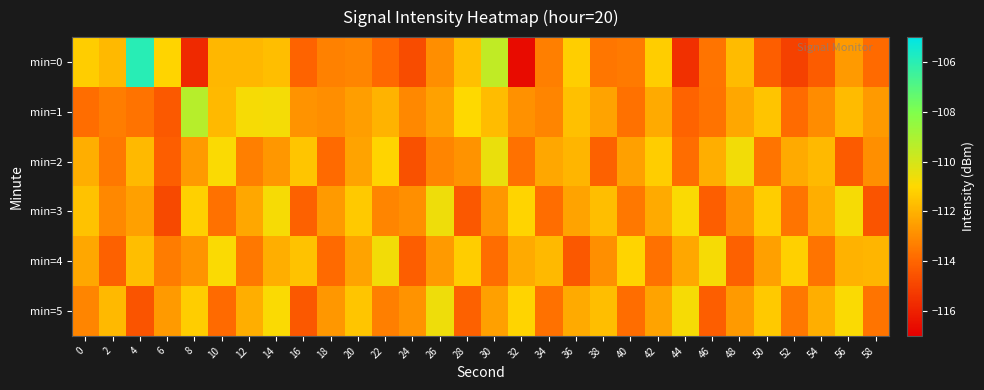

Between 40 and 48, which is larger?

48